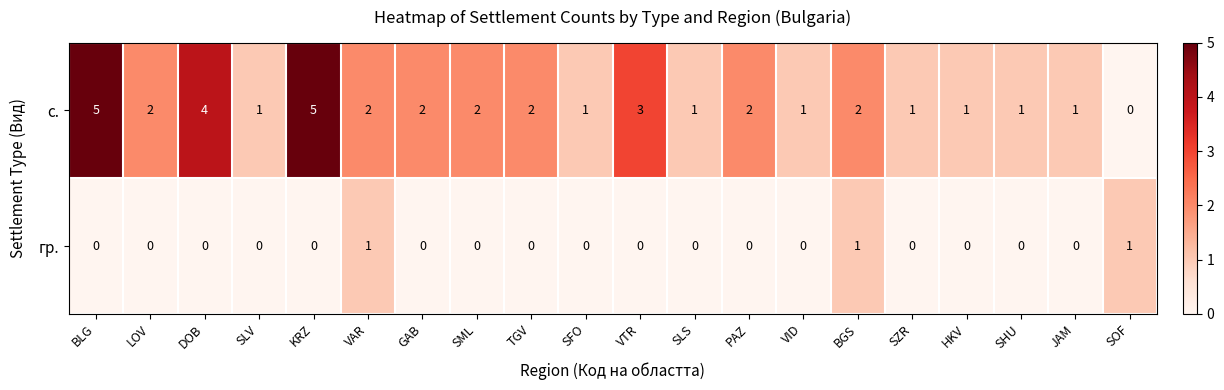

What is the greatest value displayed?

5